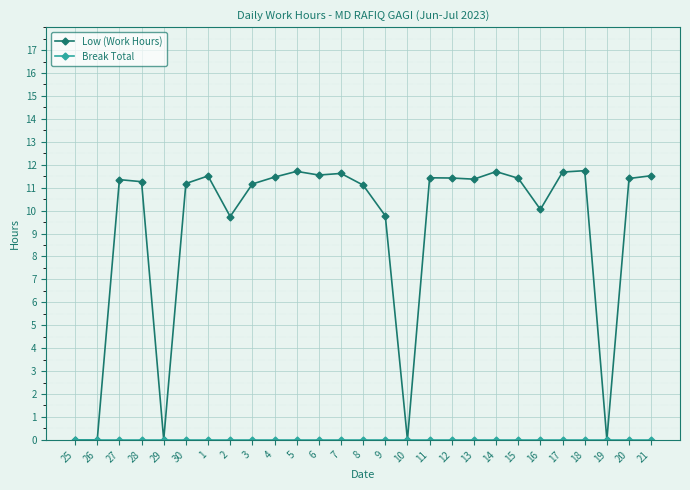

Is it true that Low (Work Hours) equals 9.7 at 2?

True